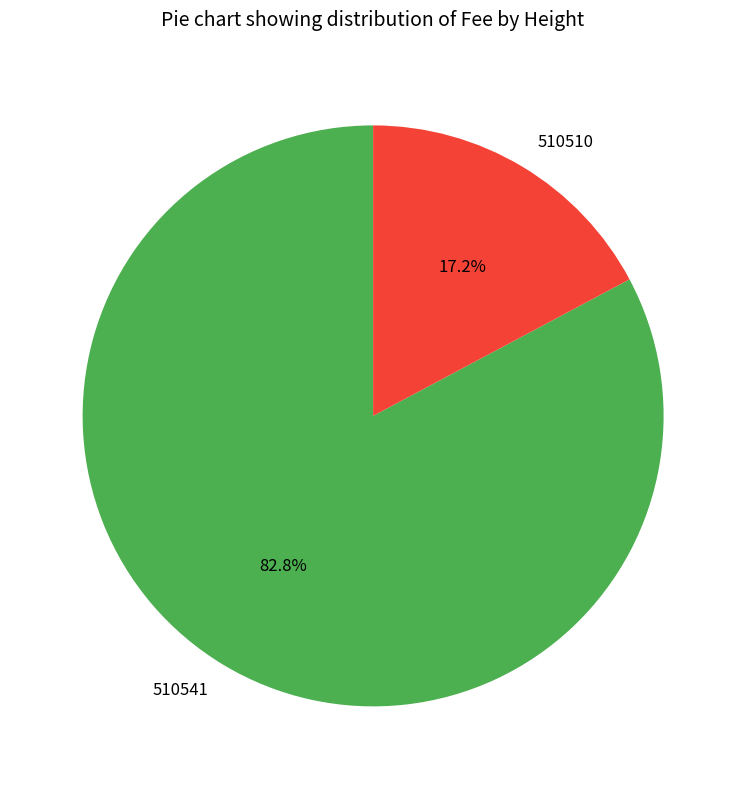

Which slice is the smallest?

510510